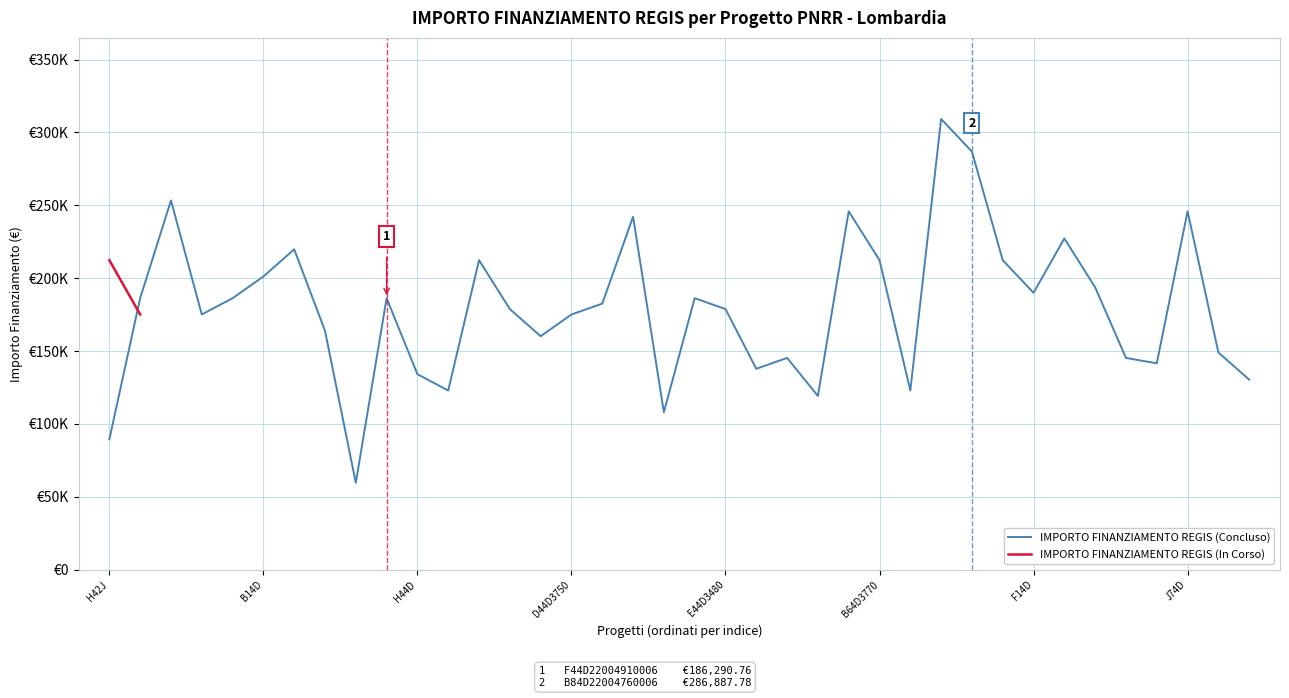

What is the average value?

179427.4